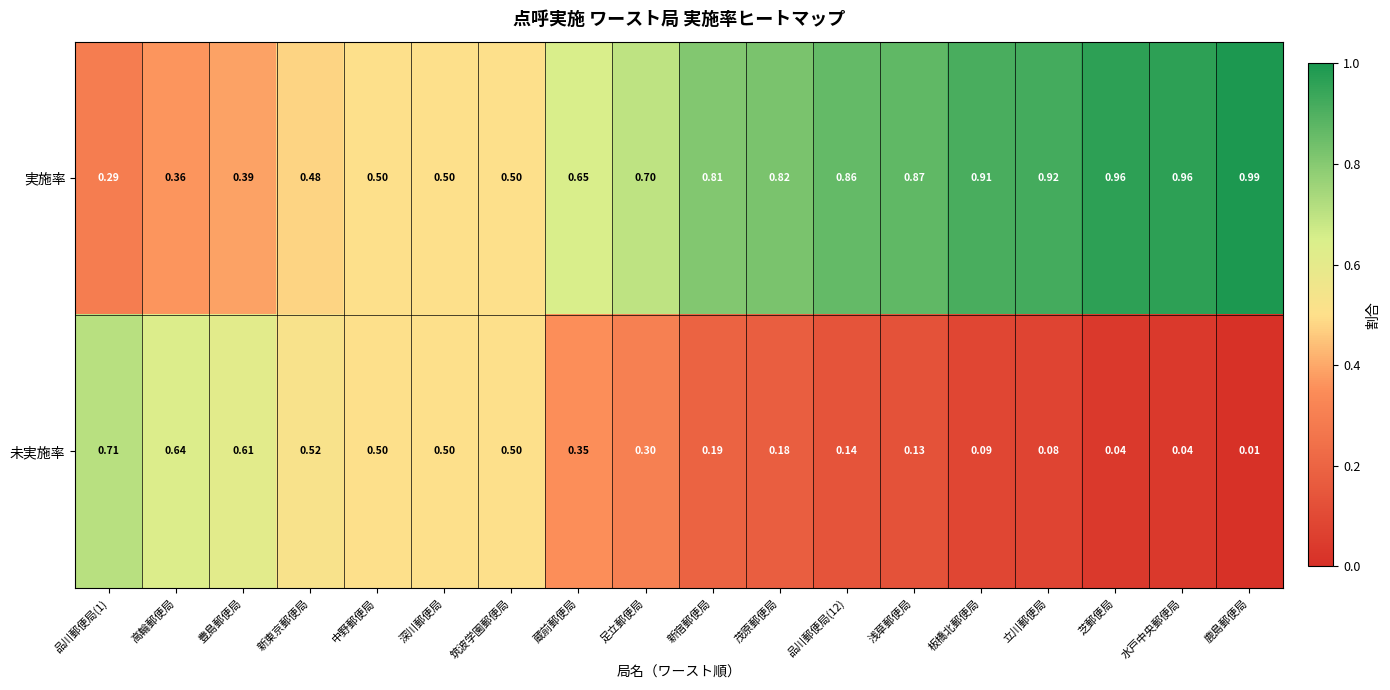

Which label corresponds to the smallest value in the chart?

鹿島郵便局